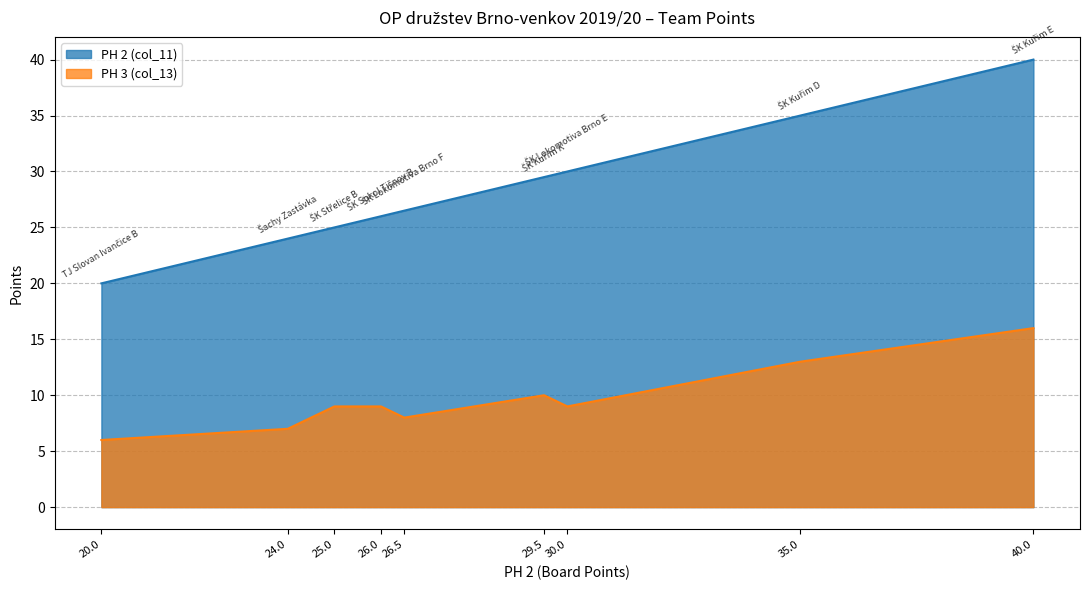

True or false: PH 3 (col_13) and PH 2 (col_11) cross at least once.

False